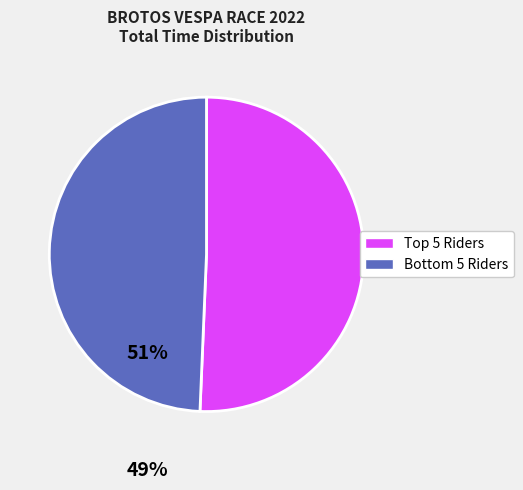

Is there a majority slice in this chart?

Yes